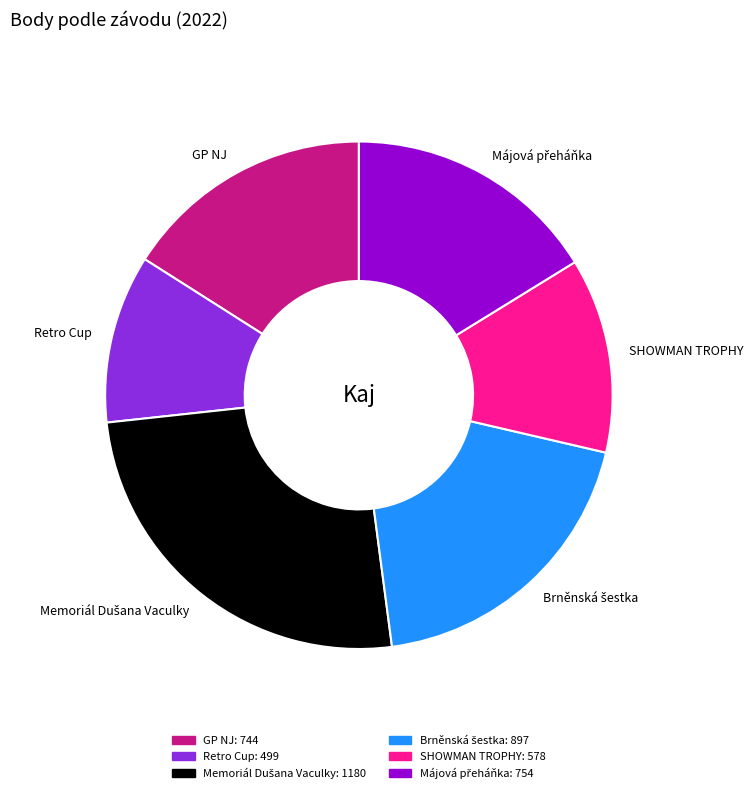

Is there any slice that represents more than half of the pie?

No